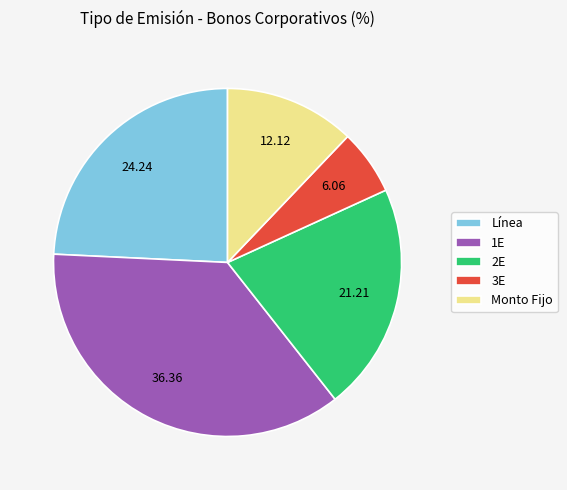

Between Monto Fijo and Línea, which is larger?

Línea